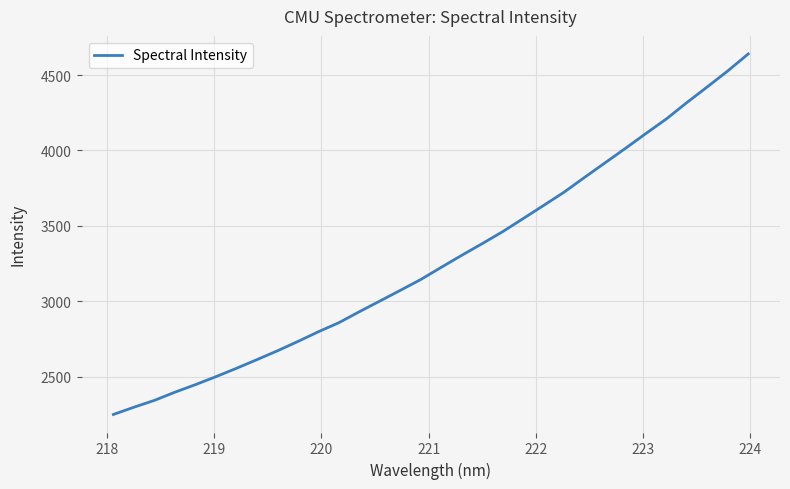

What is the difference between the maximum and minimum values?

2392.0